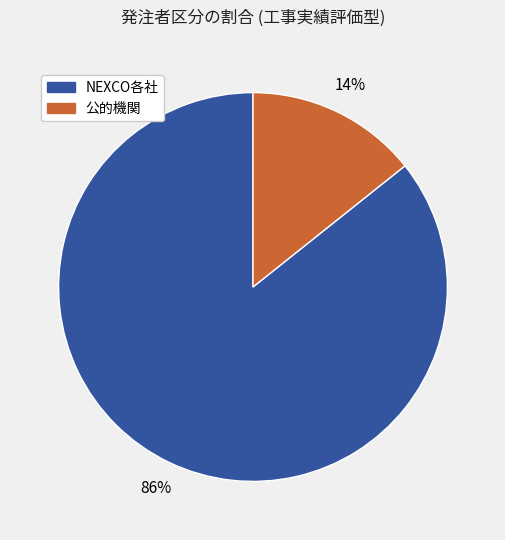

To the nearest percent, what is the average slice percentage?

50%